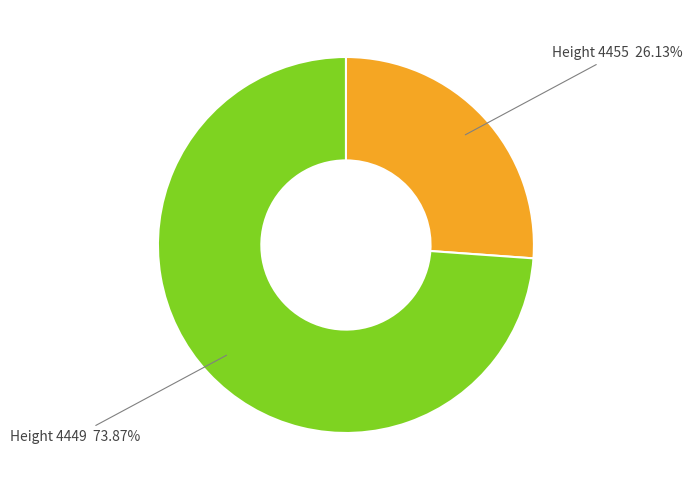

Is there any slice that represents more than half of the pie?

Yes